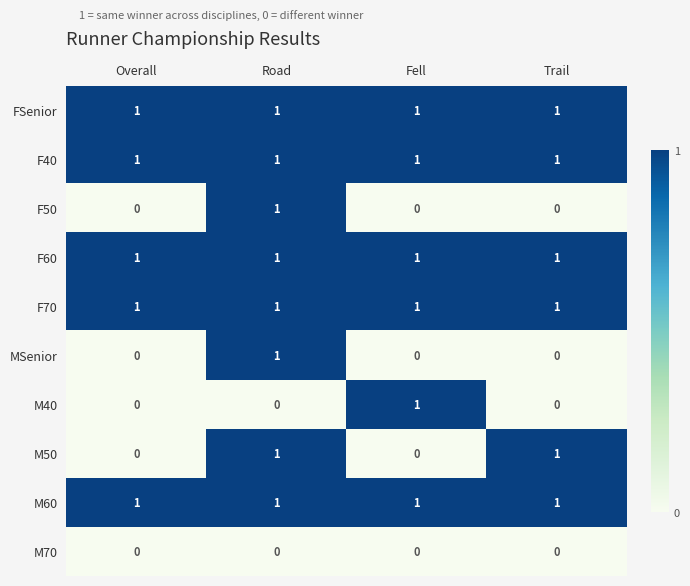

Which series changed the most between Overall and Fell?

M40